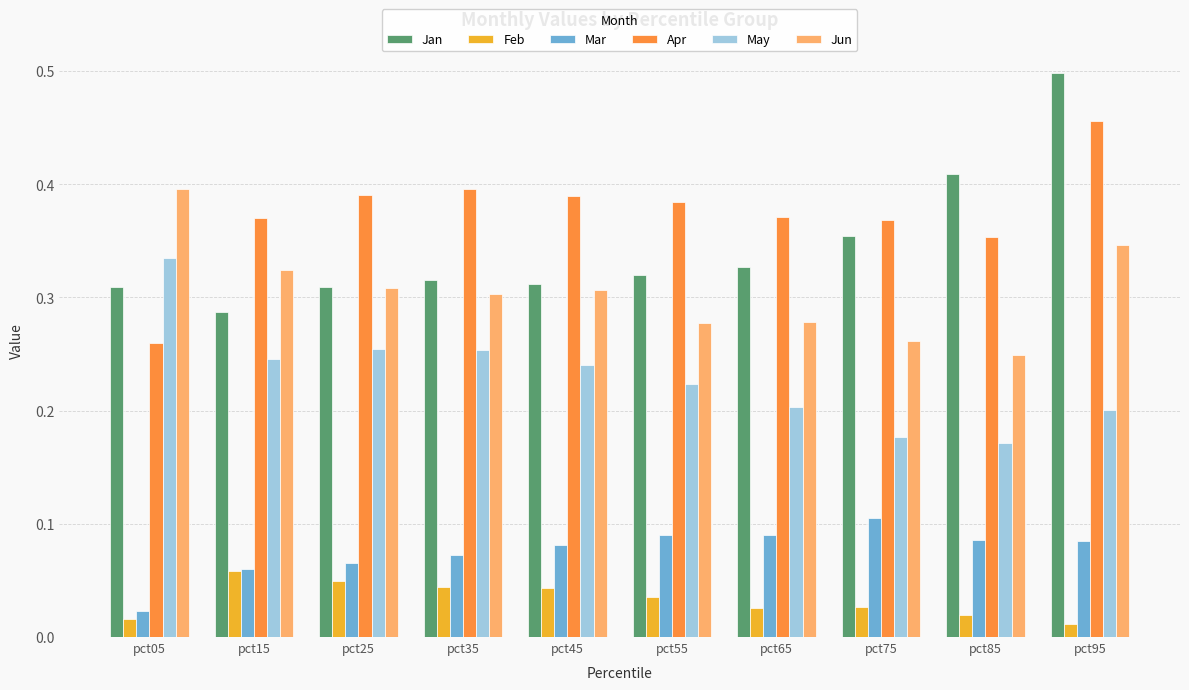

Is the value of May at pct25 greater than the value of Feb at pct35?

Yes